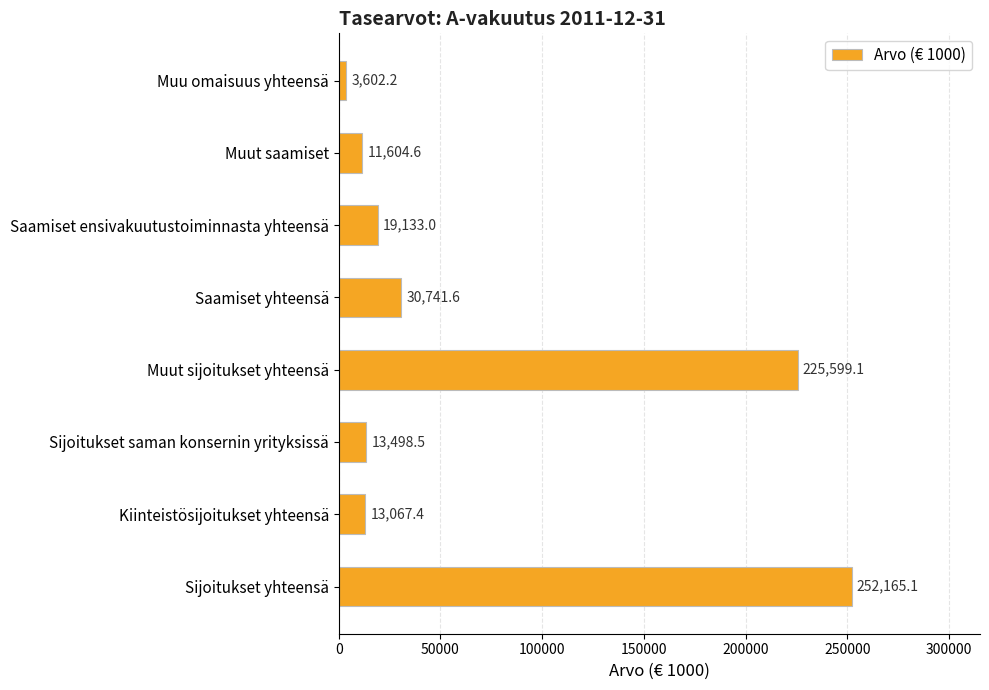

Is it true that the value at Sijoitukset saman konsernin yrityksissä is 13498.5?

True